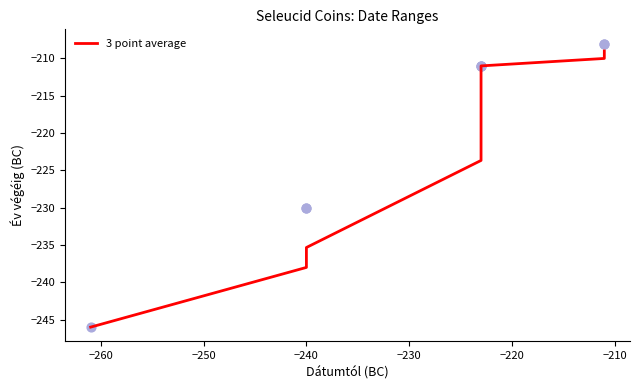

Which has a higher value, −240 or −260?

−240